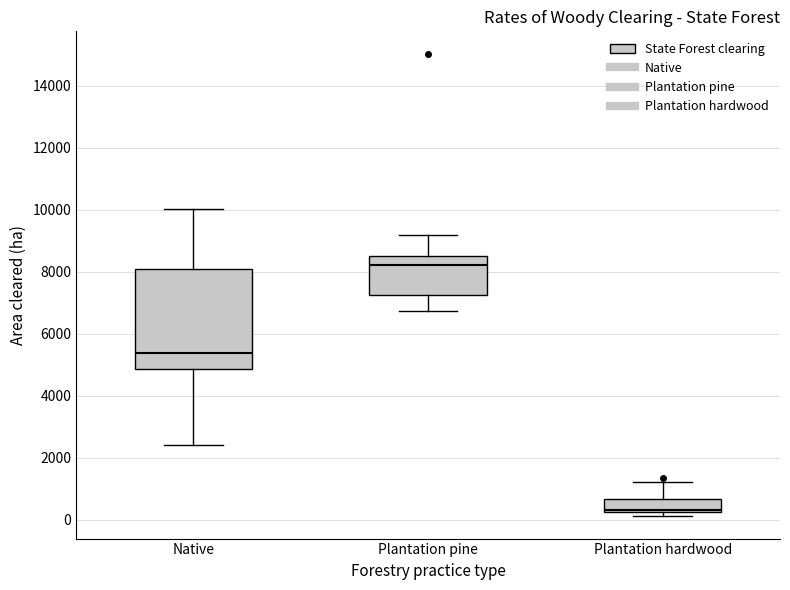

Which box has the lowest median line?

Plantation hardwood